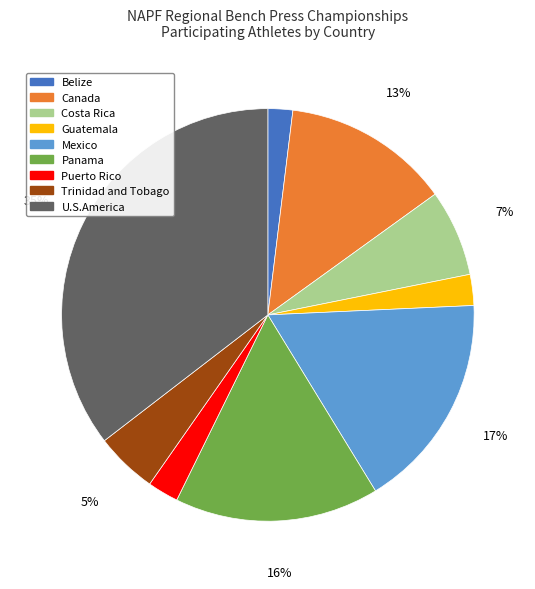

To the nearest percent, what is the combined percentage of Mexico and Belize?

19%